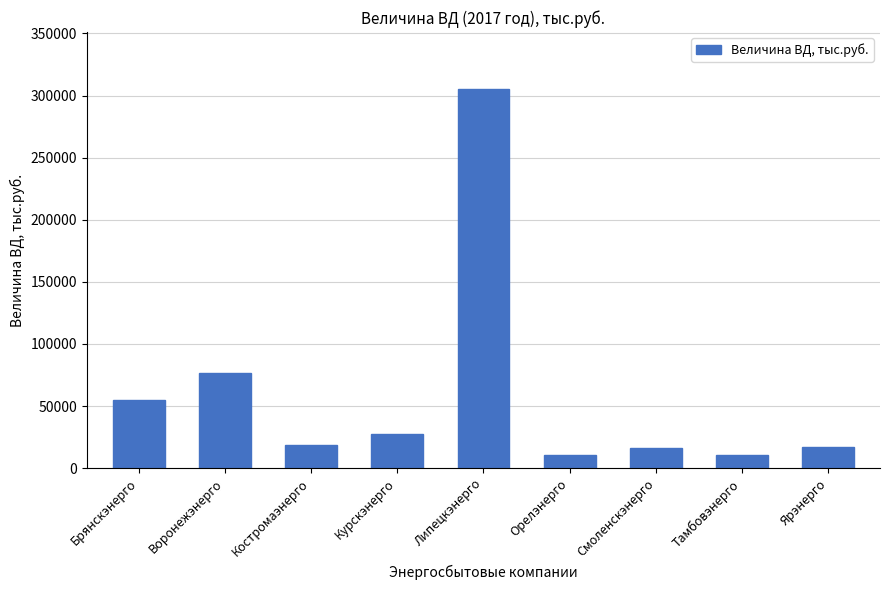

Where is the data nearest to the value 157819?

Воронежэнерго